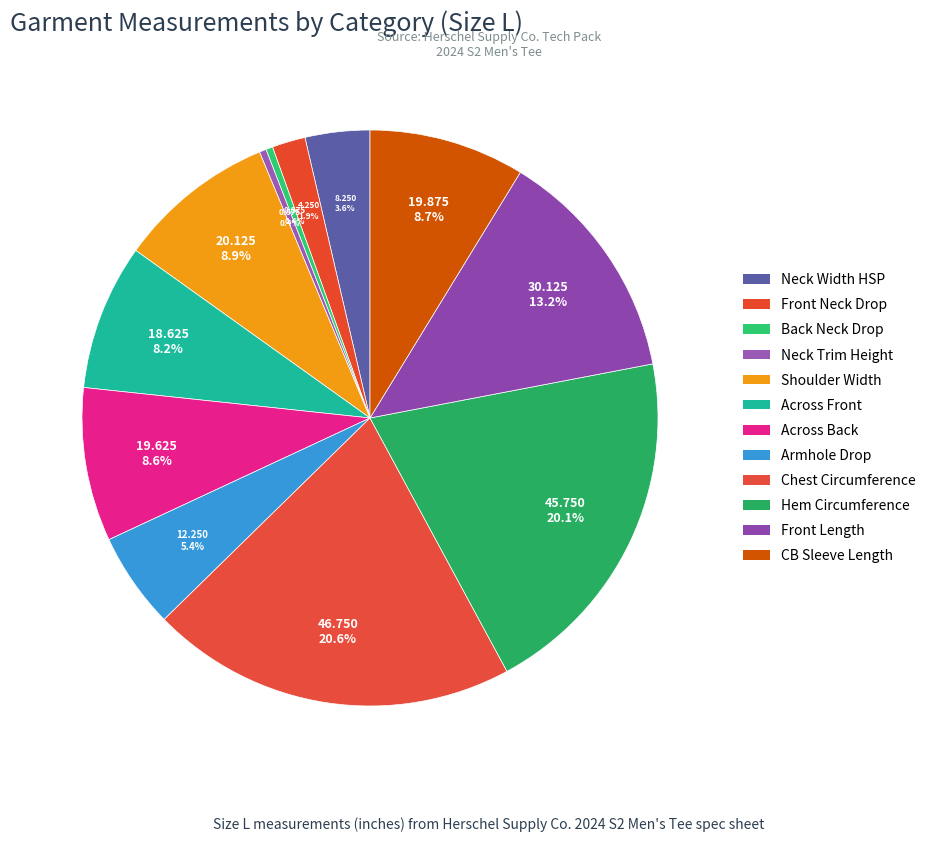

Is there a majority slice in this chart?

No